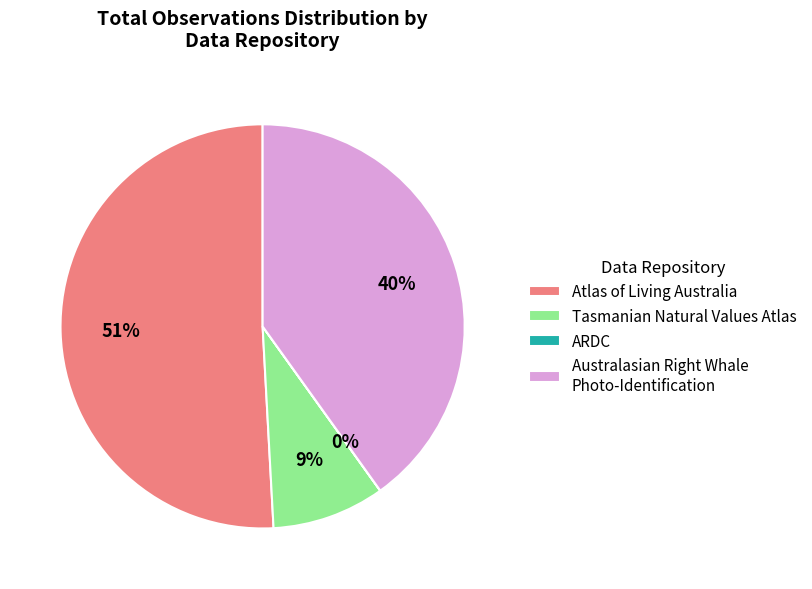

Is there any slice that represents more than half of the pie?

Yes